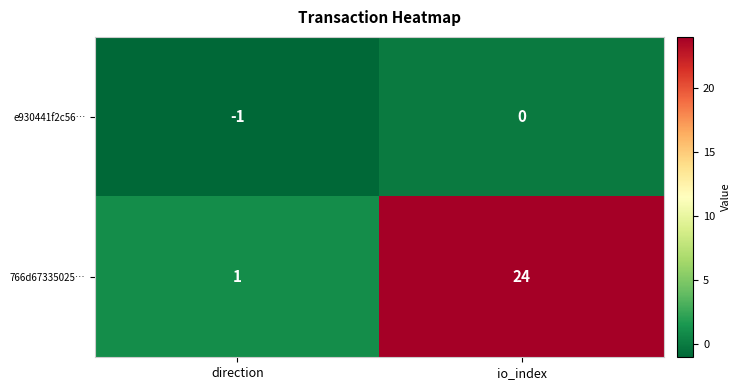

Read the 766d67335025… value at io_index, to the nearest 10.

20